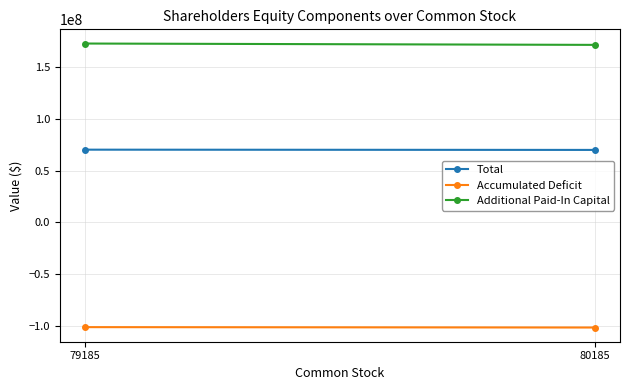

What is the lowest value of the Additional Paid-In Capital series?

171087233